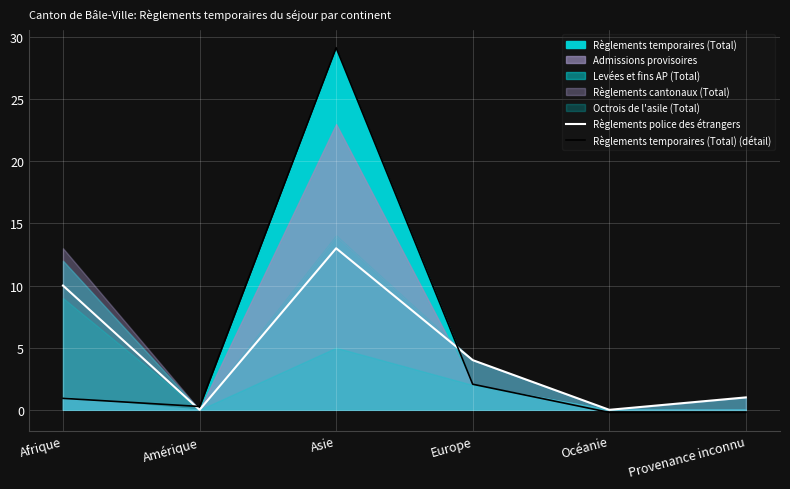

Is it true that Règlements temporaires (Total) (détail) equals -0.3 at Océanie?

False